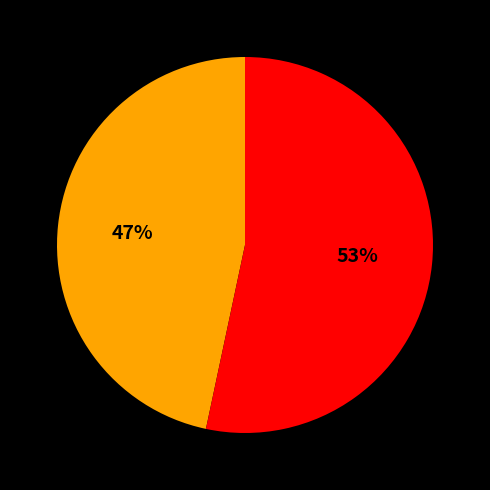

To the nearest percent, what is the average slice percentage?

50%